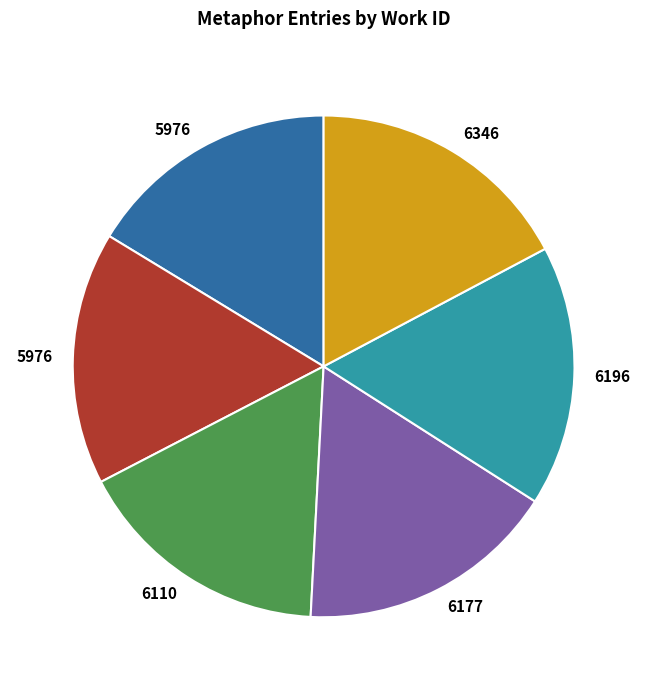

Does any single category account for the majority?

No